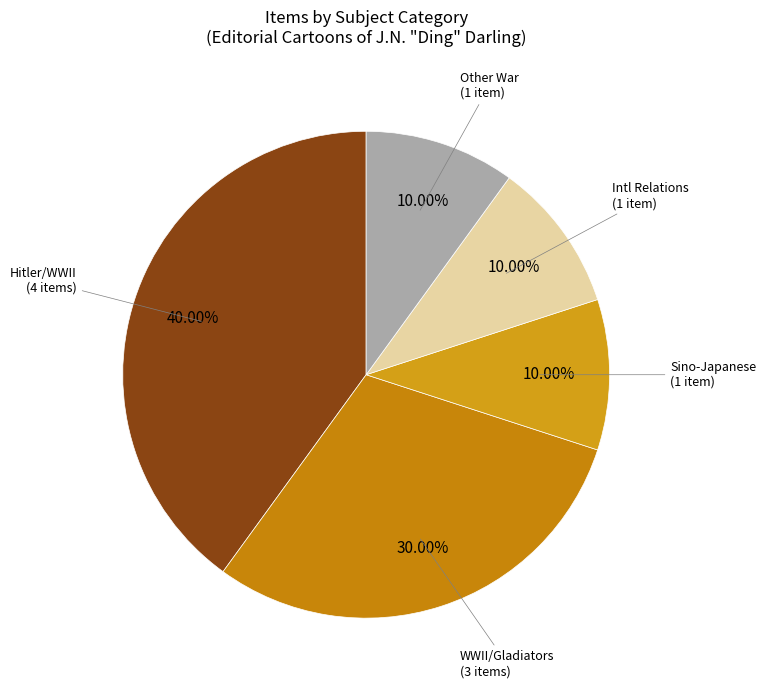

How many segments does this pie chart have?

5